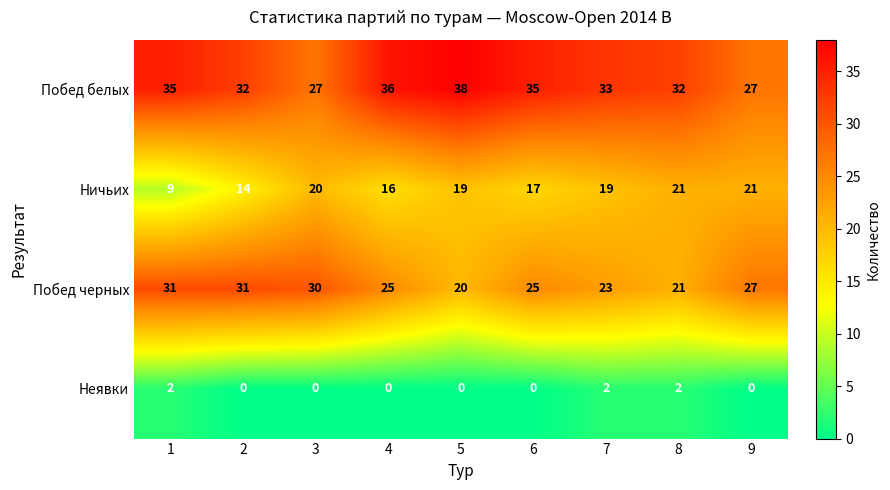

Is it true that Побед черных equals 8 at 9?

False